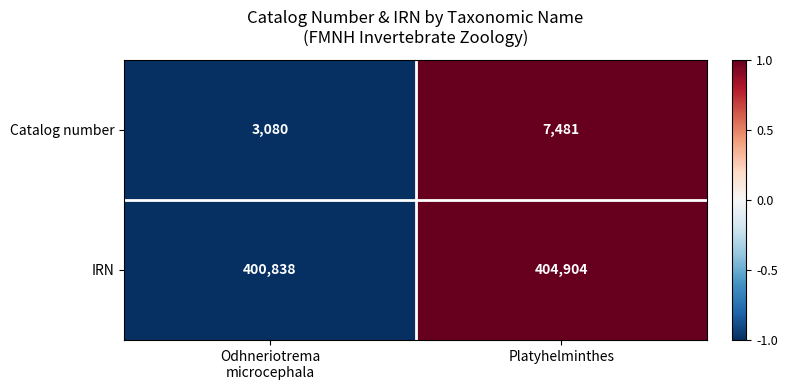

Reading left to right, transcribe all the data shown in this chart.

Catalog number: 3080	7481
IRN: 400838	404904